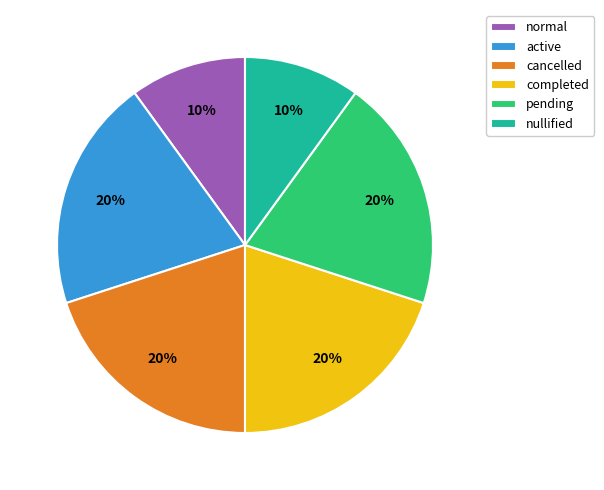

To the nearest percent, what is the difference between the largest and smallest slice percentages?

10%